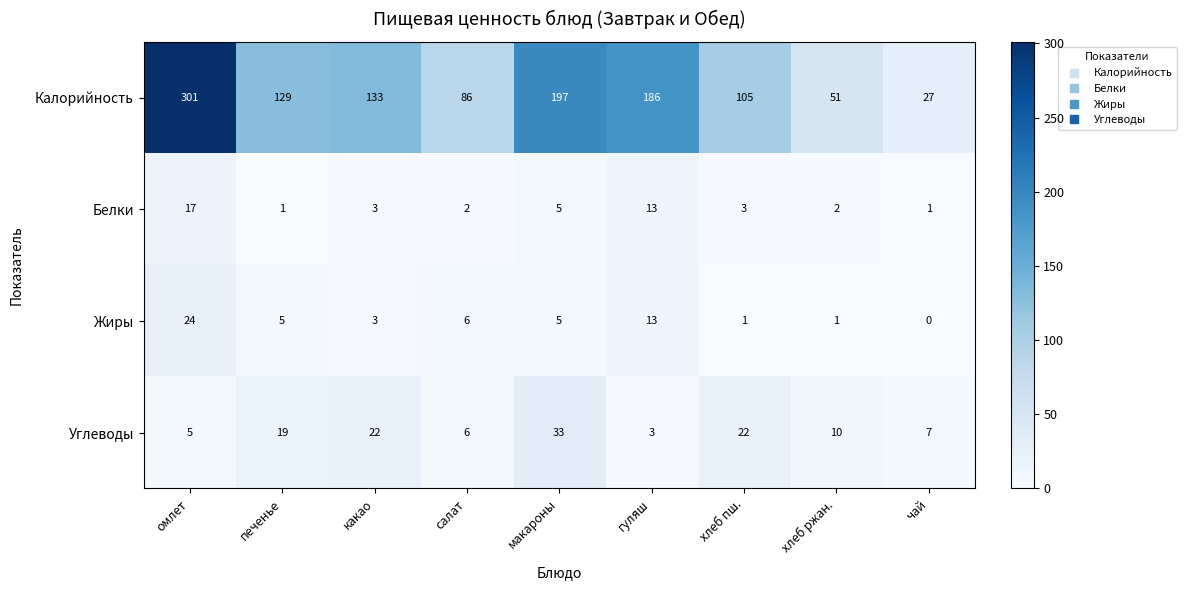

What is the total value across all series at хлеб пш.?

131